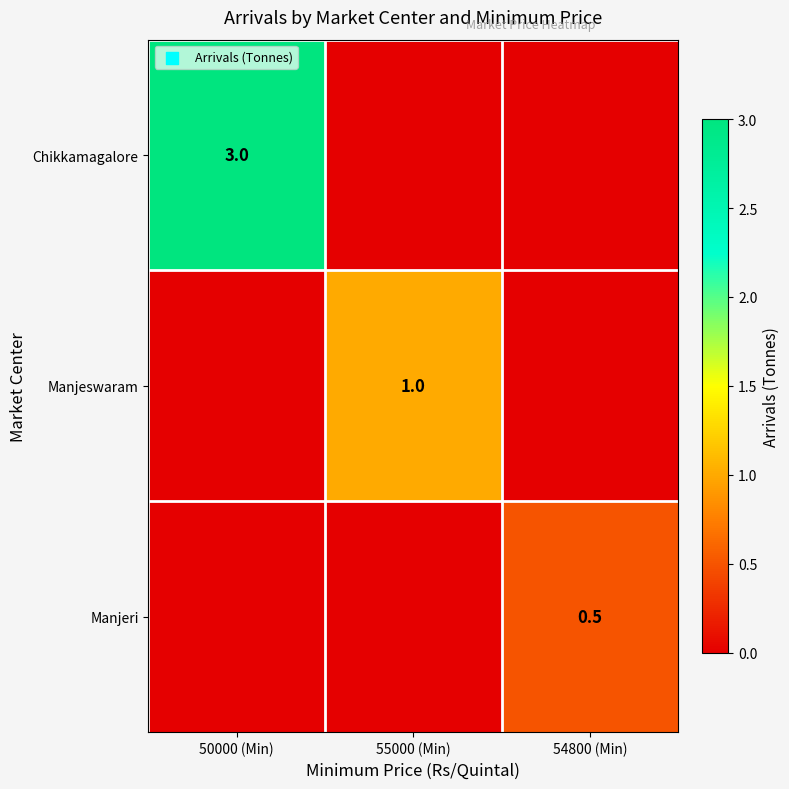

True or false: Chikkamagalore has a value of 3.0 at 50000 (Min).

True